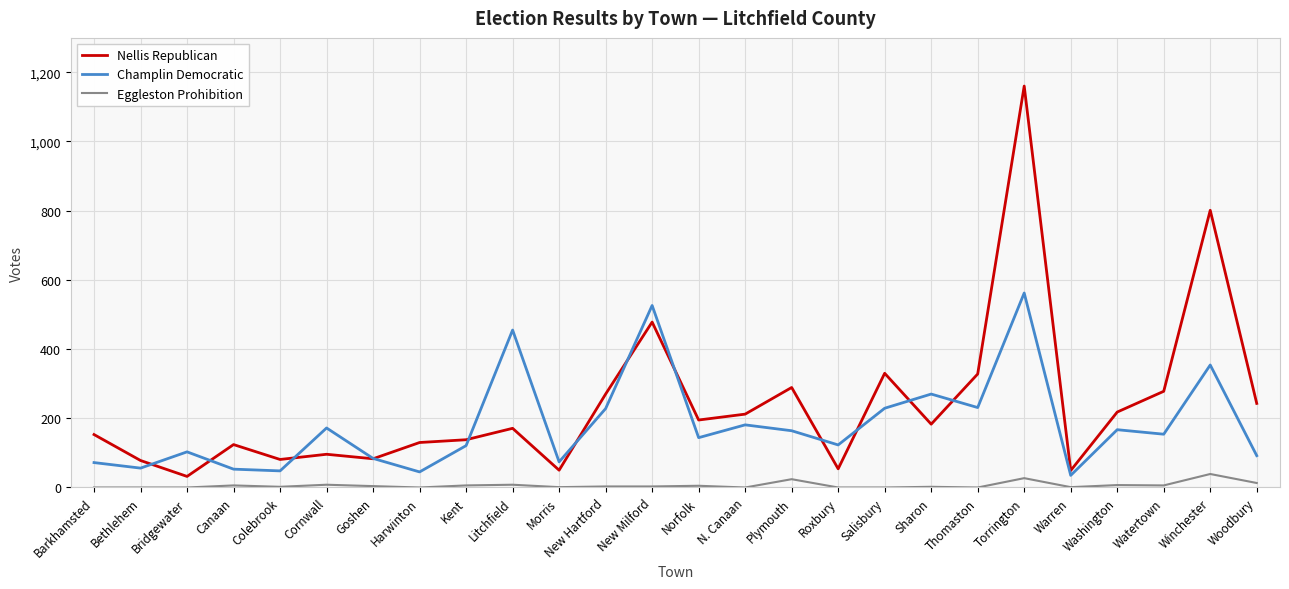

Which series has the largest range (max minus min)?

Nellis Republican